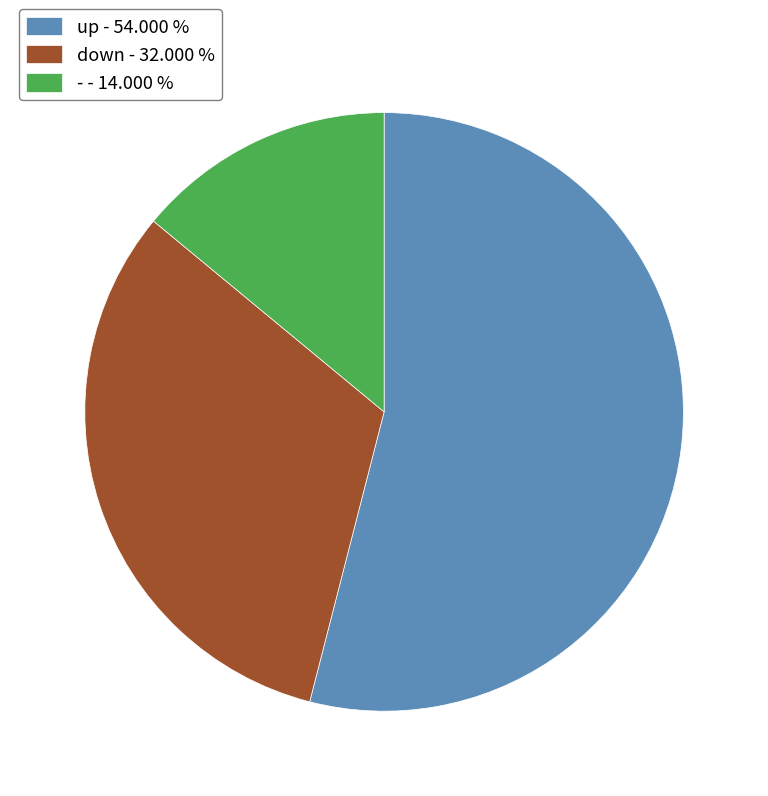

Combined, do - - 14.000 % and down - 32.000 % account for over 50%?

No